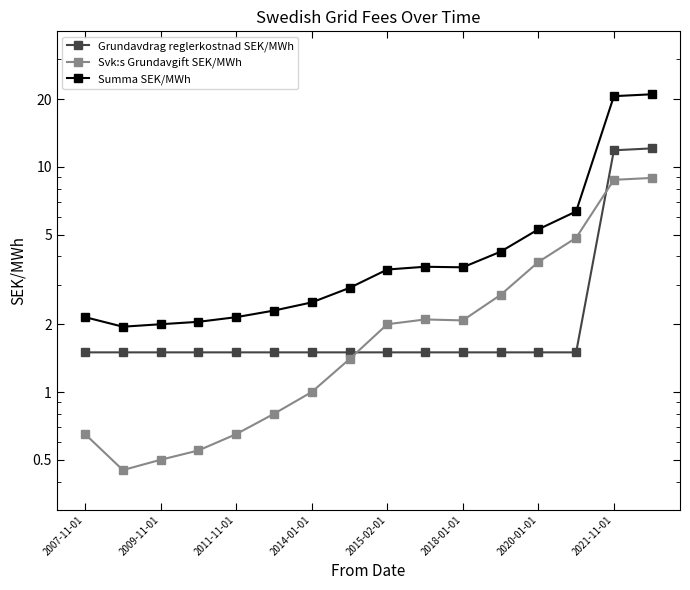

True or false: Grundavdrag reglerkostnad SEK/MWh has a value of 1.5 at 2018-01-01.

True